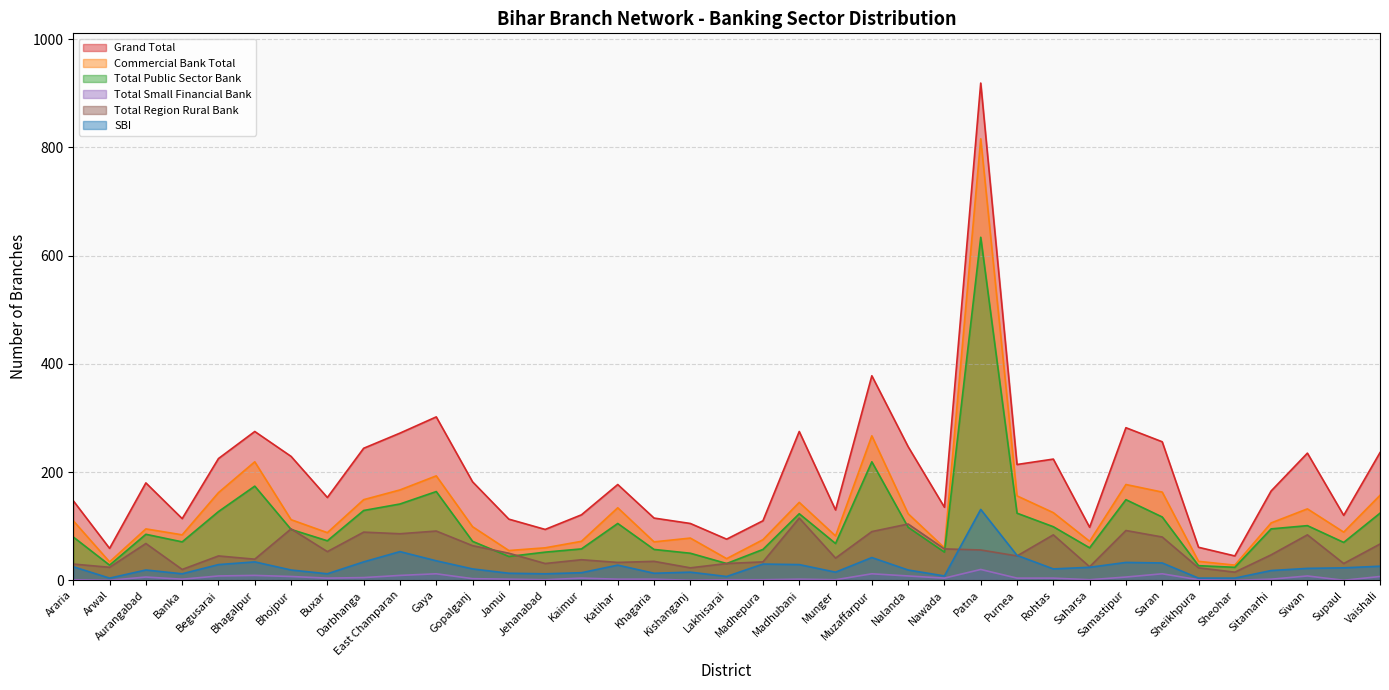

Which series has the largest range (max minus min)?

Grand Total